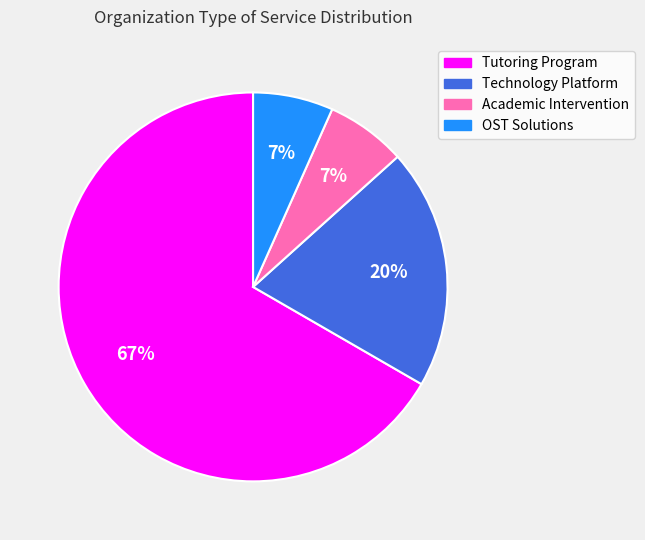

The Technology Platform slice represents 20% of the pie. True or false?

True